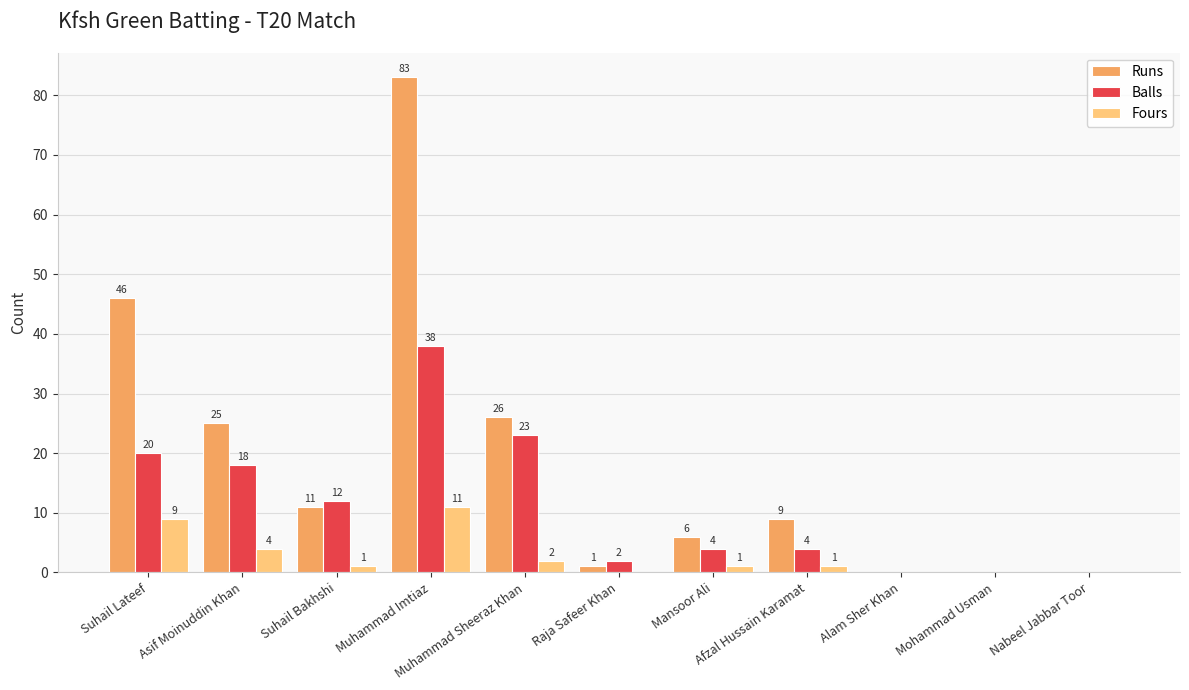

What is the sum of all Fours values?

29